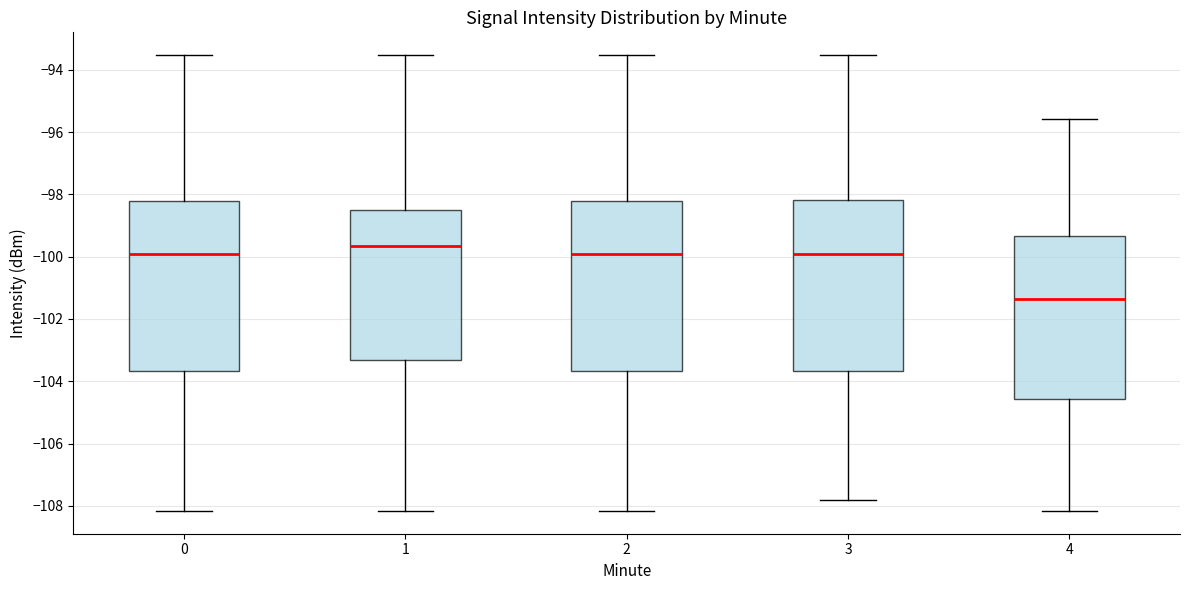

Reading left to right, transcribe this box plot: for each box, give where its median line is, the range the box spans, and where its two whiskers end, as read against the y-axis. The values are not printed on the chart, so give them approximately, as read against the axis.

0: median -100.0, box -103.6 to -98.2, whiskers -108.2 to -93.6
1: median -99.6, box -103.4 to -98.4, whiskers -108.2 to -93.6
2: median -100.0, box -103.6 to -98.2, whiskers -108.2 to -93.6
3: median -100.0, box -103.6 to -98.2, whiskers -107.8 to -93.6
4: median -101.4, box -104.6 to -99.4, whiskers -108.2 to -95.6